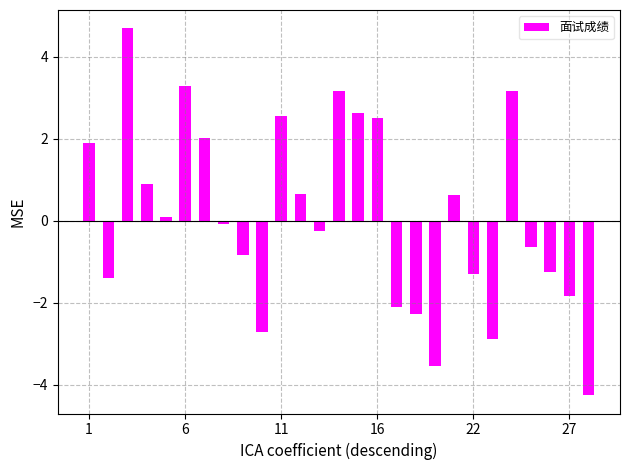

How many data points are less than 0?

14